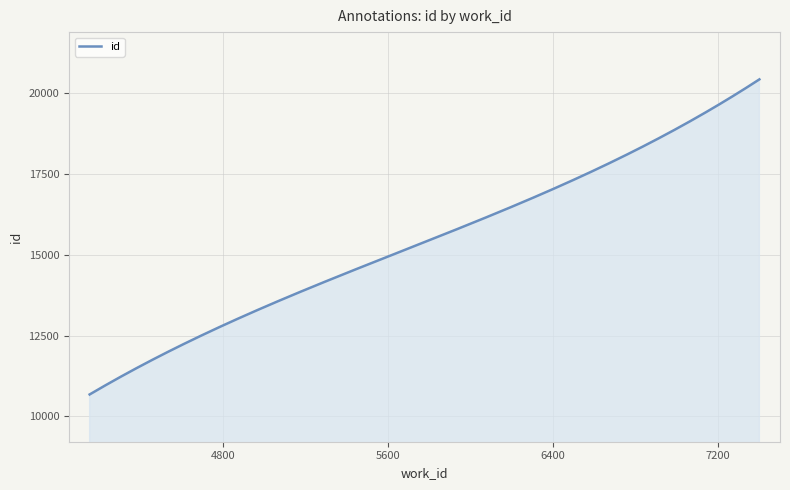

What is the greatest value displayed?

20429.0